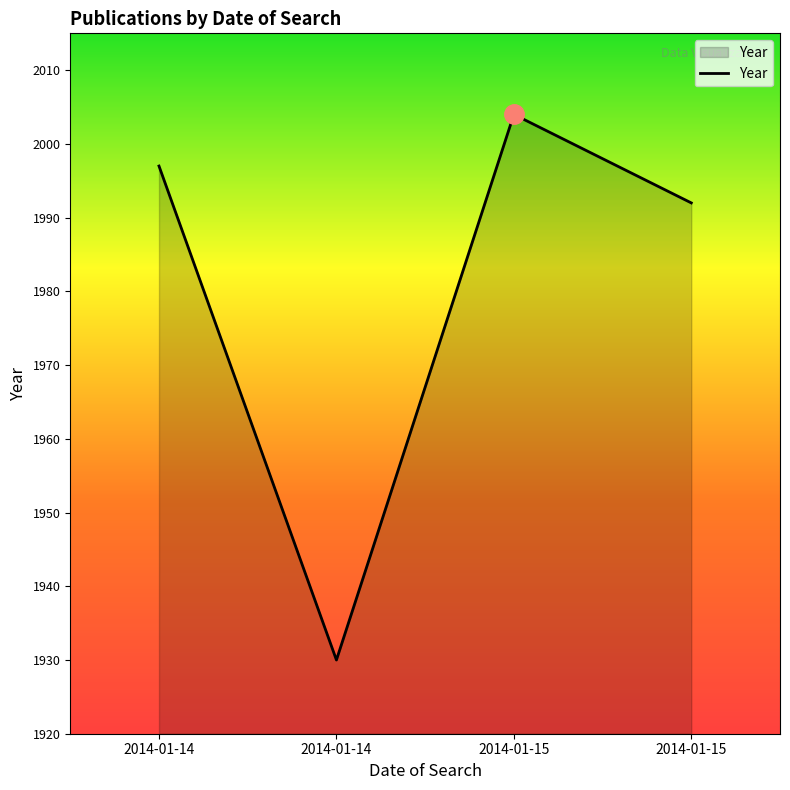

How many points are lower than both their immediate neighbors (excluding endpoints)?

1